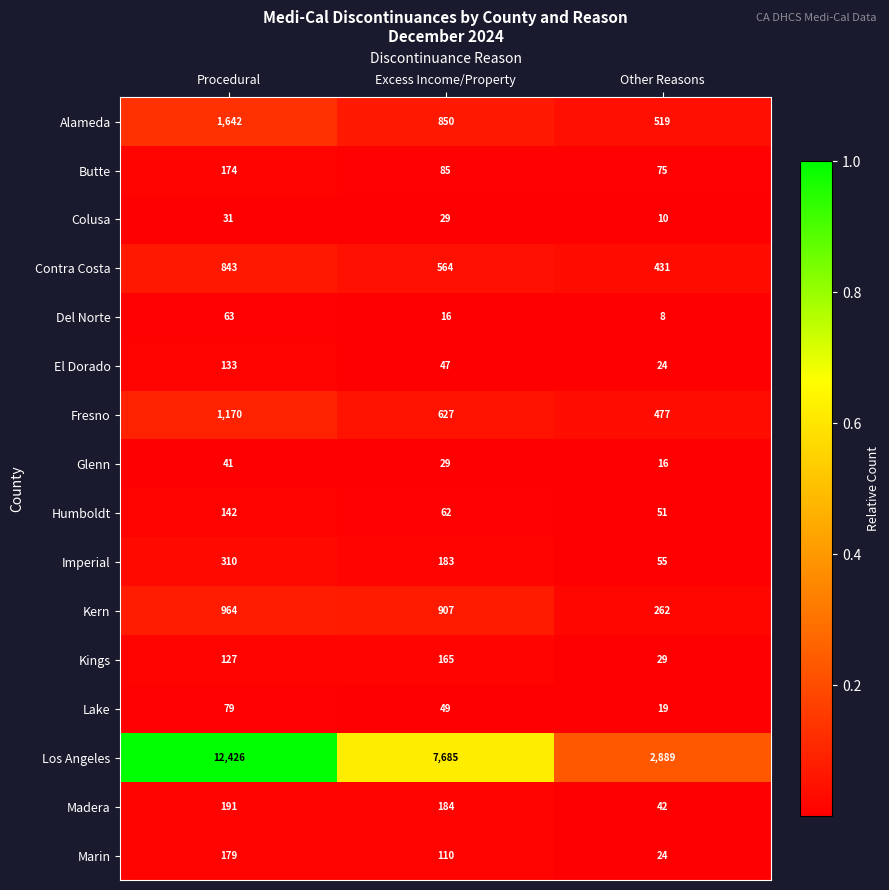

At which label is Contra Costa closest to 637?

Excess Income/Property